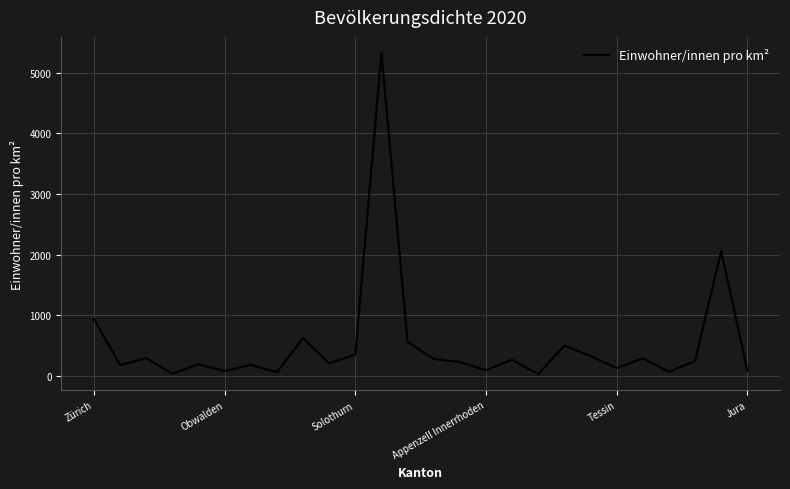

What is the average value?

523.4